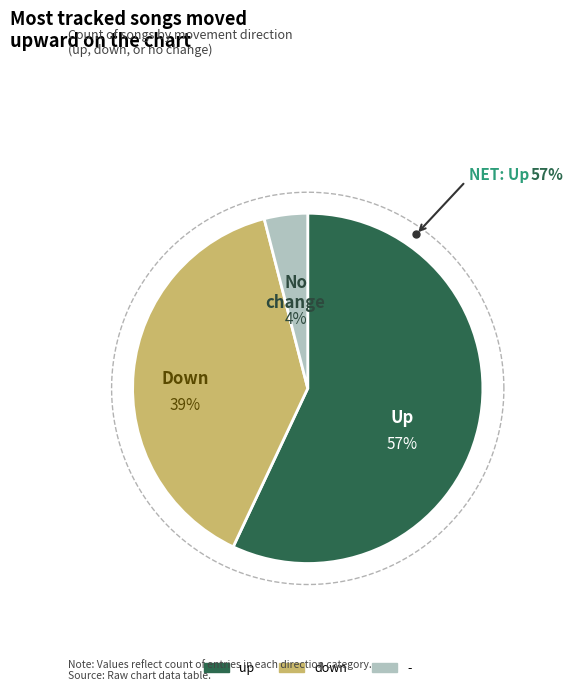

What percentage is the - slice, to the nearest percent?

4%